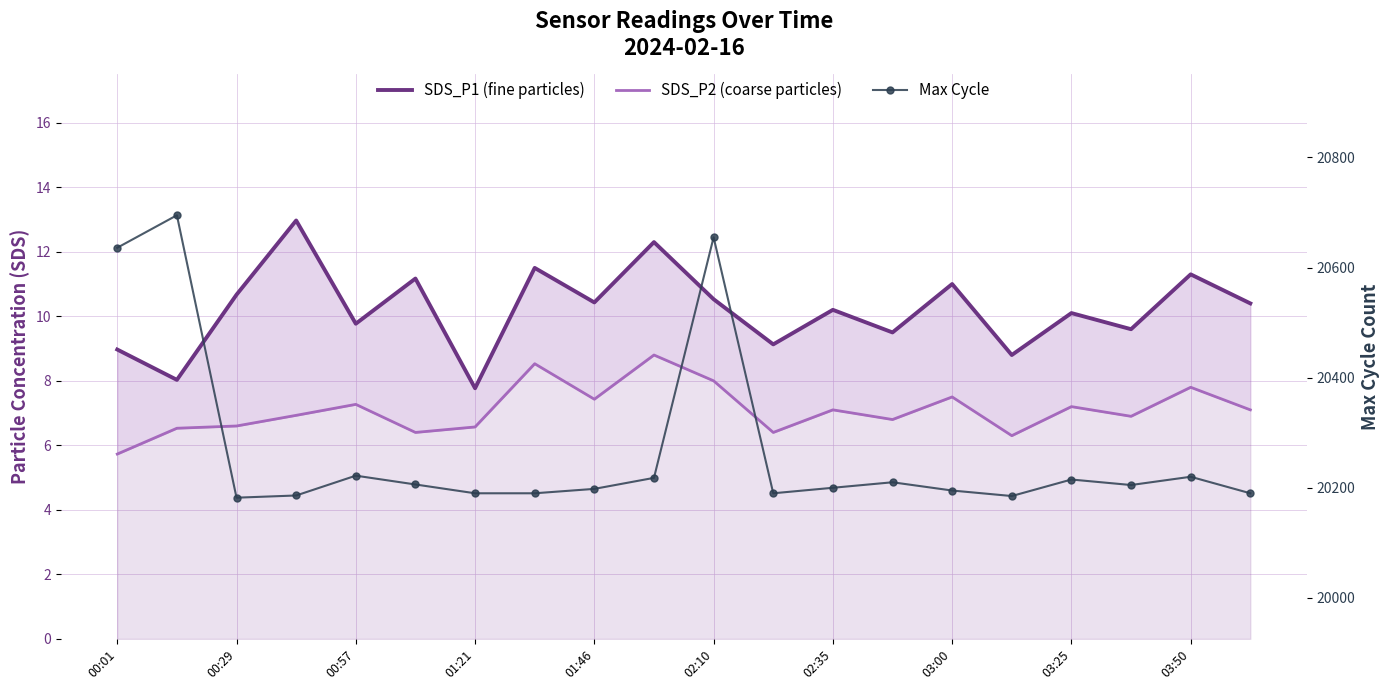

True or false: SDS_P2 (coarse particles) and SDS_P1 (fine particles) intersect in this chart.

False